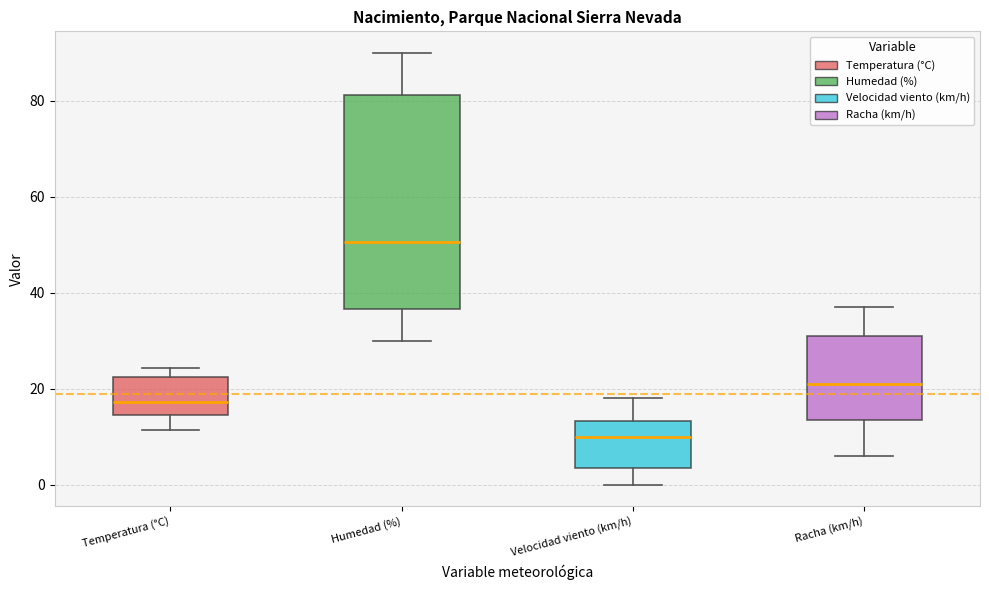

Which box has the lowest median line?

Velocidad viento (km/h)